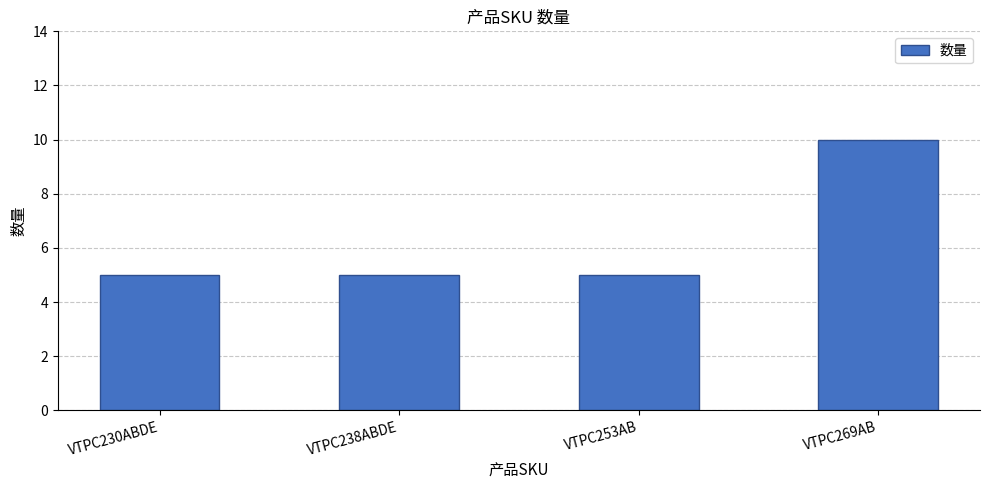

What is the average value?

6